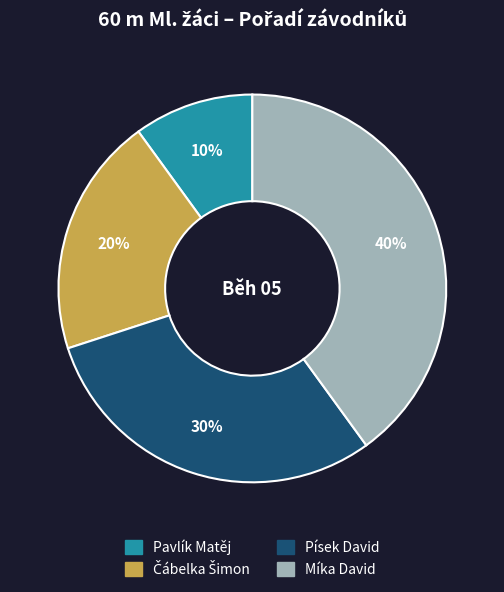

Combined, do Míka David and Písek David account for over 50%?

Yes